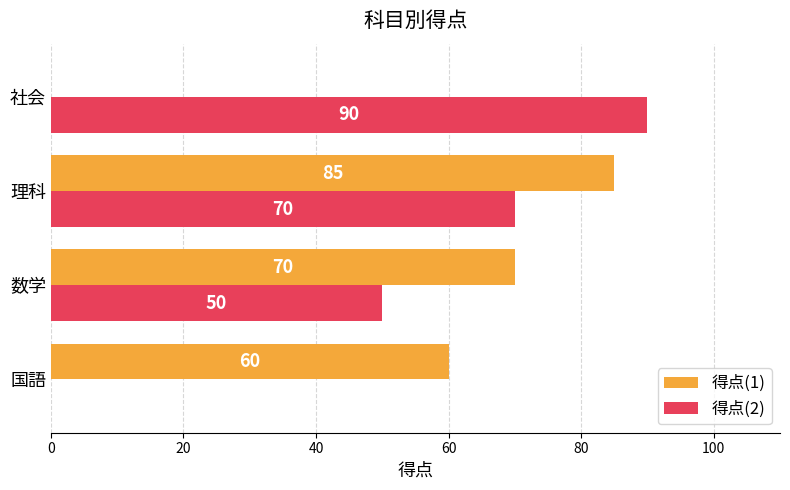

The 得点(1) series shows 17 at 国語. True or false?

False